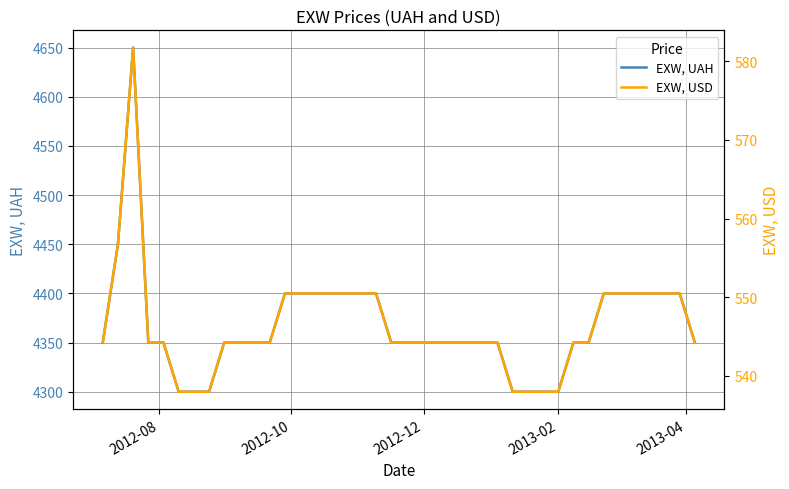

Does the chart display data point markers on the line(s)?

No